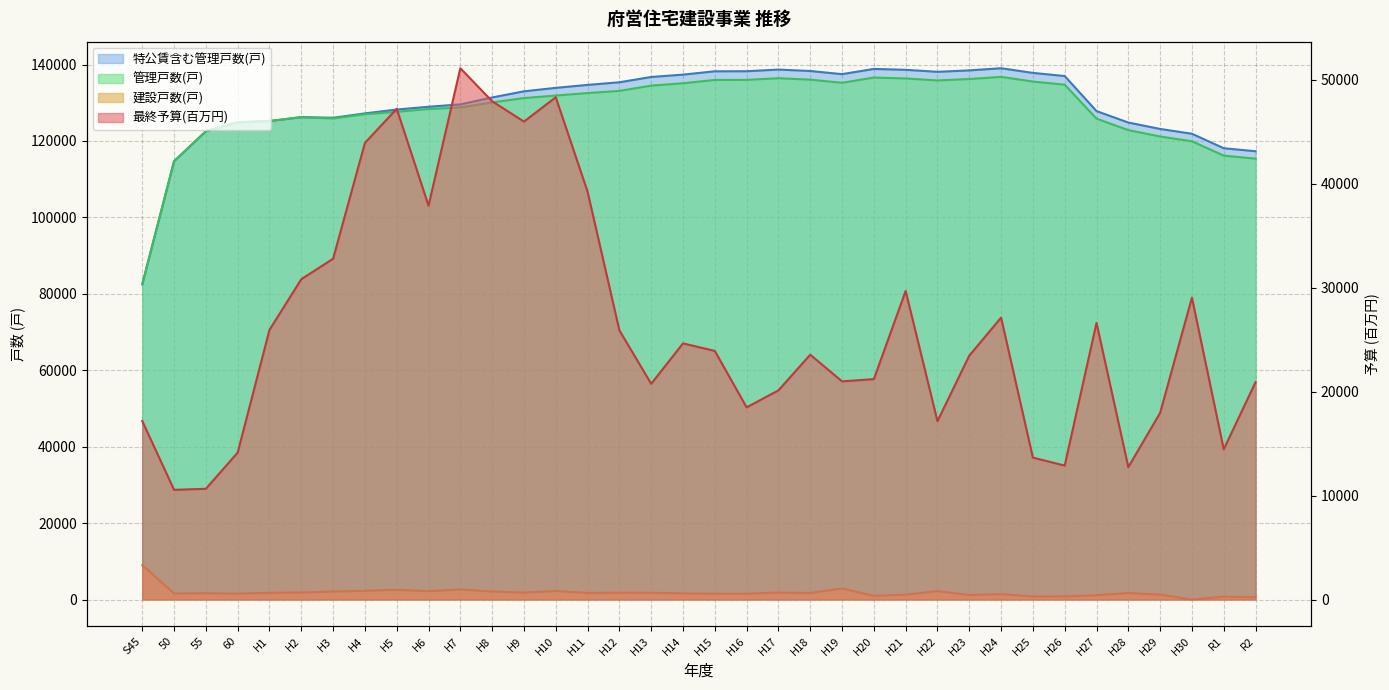

Which series has the largest range (max minus min)?

特公賃含む管理戸数(戸)